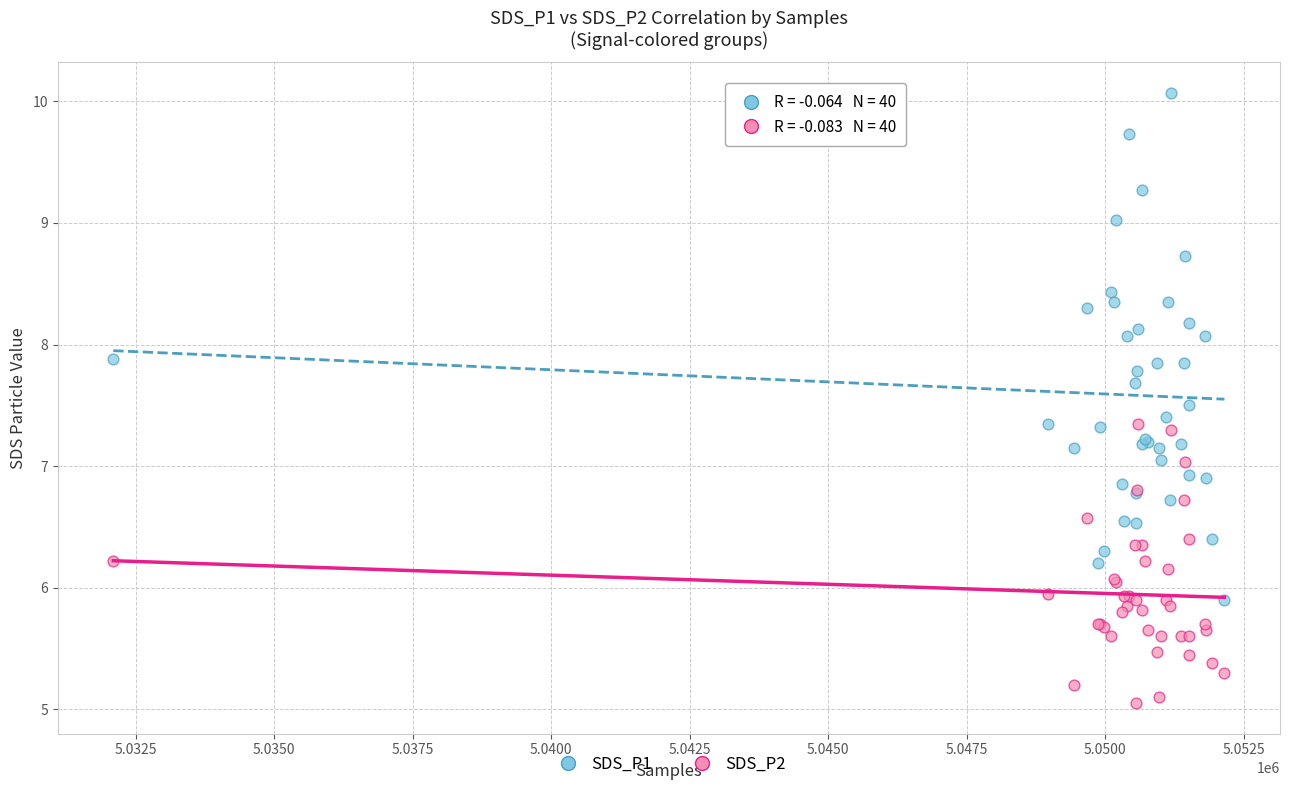

Which series contains the lowest Y value?

SDS_P2